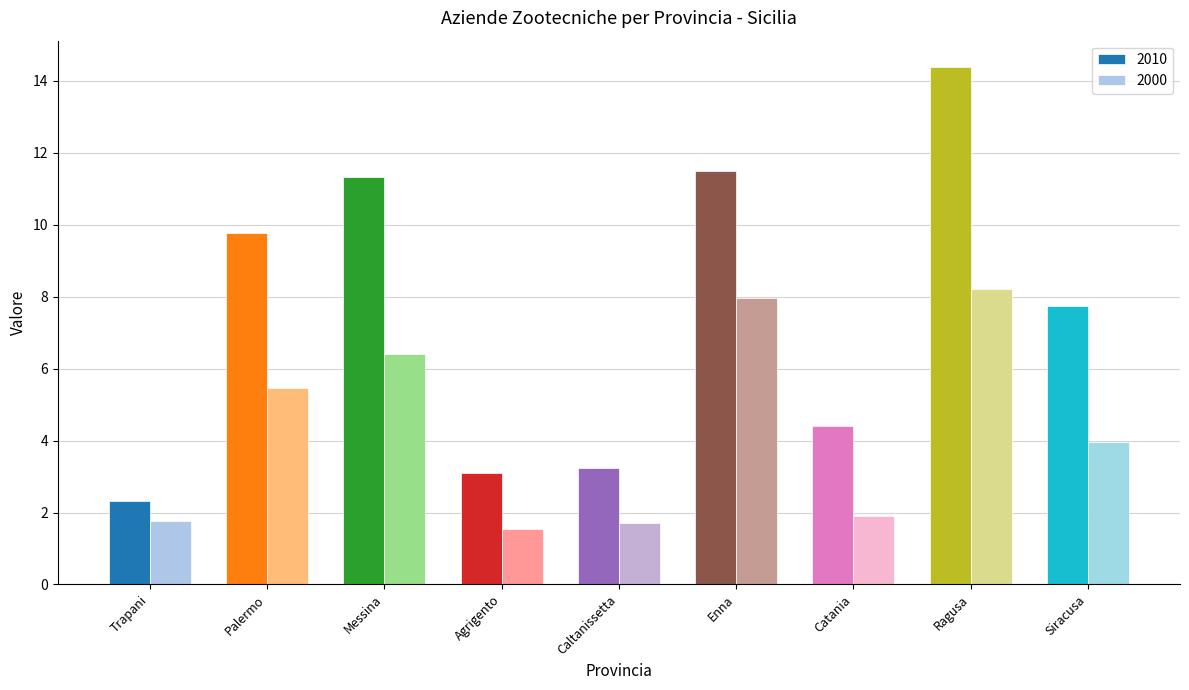

True or false: 2000 has a value of 0.7 at Agrigento.

False